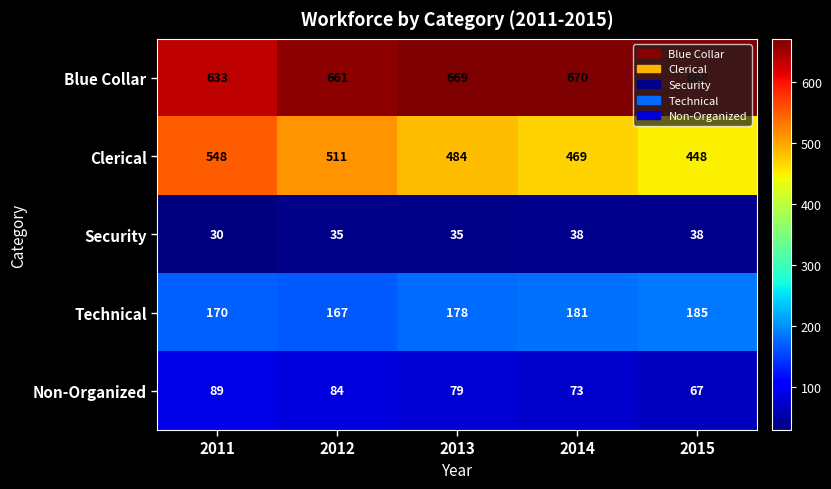

Is it true that Technical equals 181 at 2014?

True